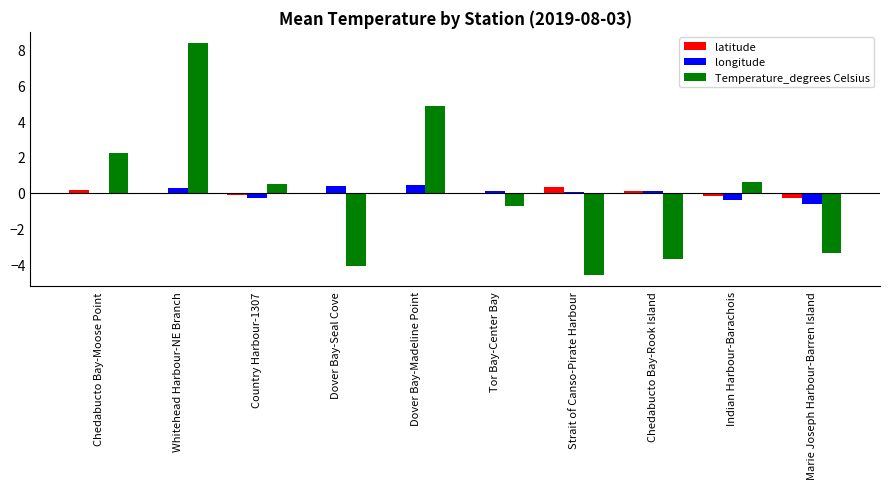

What is the maximum value for longitude?

0.4